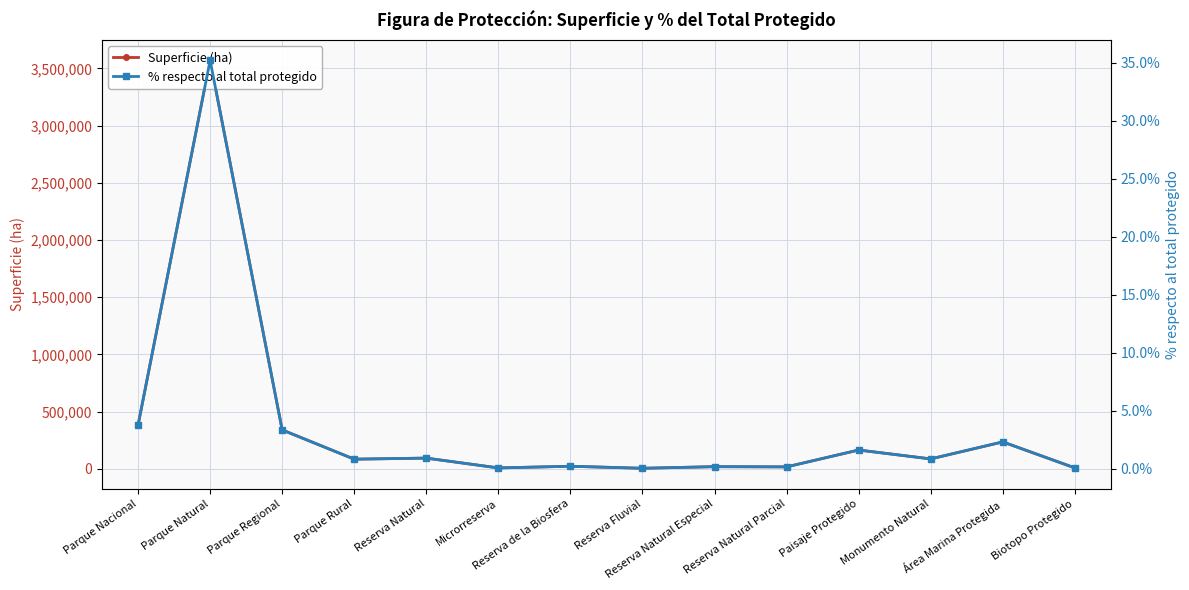

Reading left to right, transcribe all the data shown in this chart.

Superficie (ha): 381645.6	3570828.8	339726.2	83951.2	93304.6	7447.2	22038.6	4353.8	18414.2	16525.1	163927.5	86197.2	234950.3	7666.7
% respecto al total protegido: 3.8	35.2	3.3	0.8	0.9	0.1	0.2	0.0	0.2	0.2	1.6	0.8	2.3	0.1